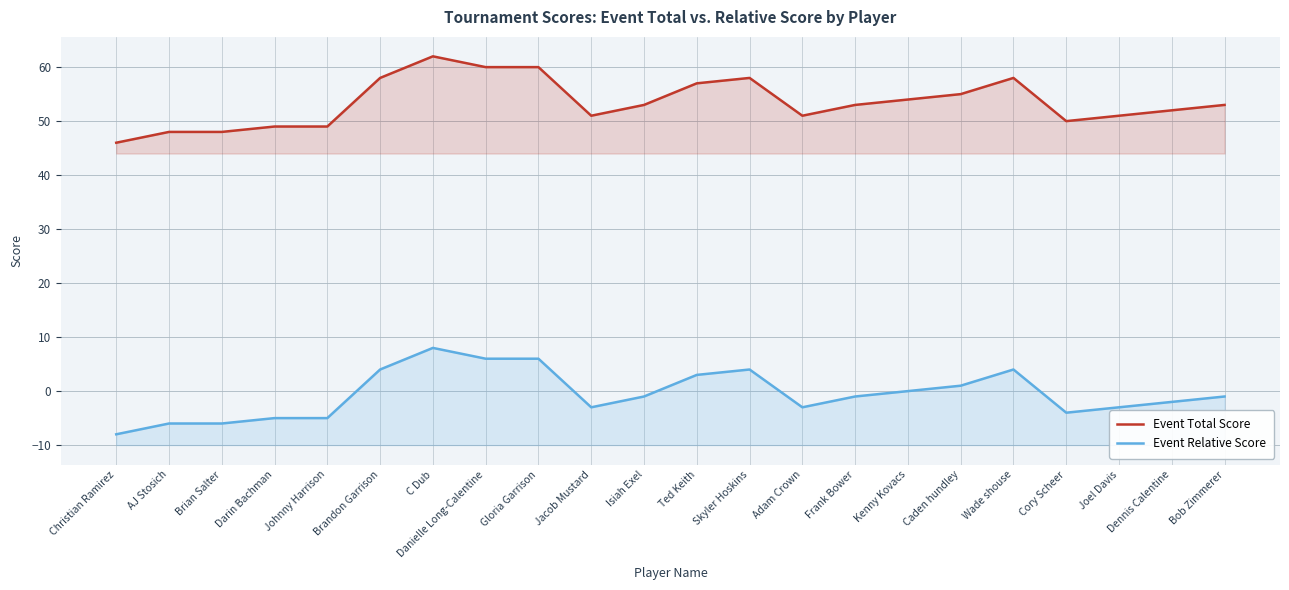

What is the difference between the maximum and minimum values in the Event Relative Score series?

16